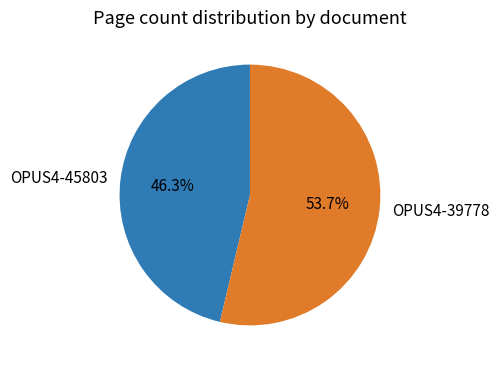

How many slices are in this pie chart?

2